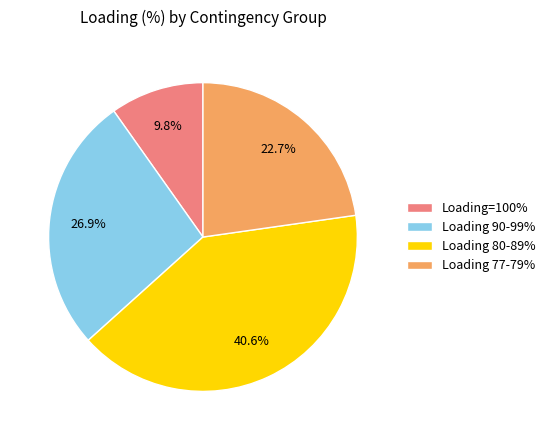

Which slice is the largest?

Loading 80-89%